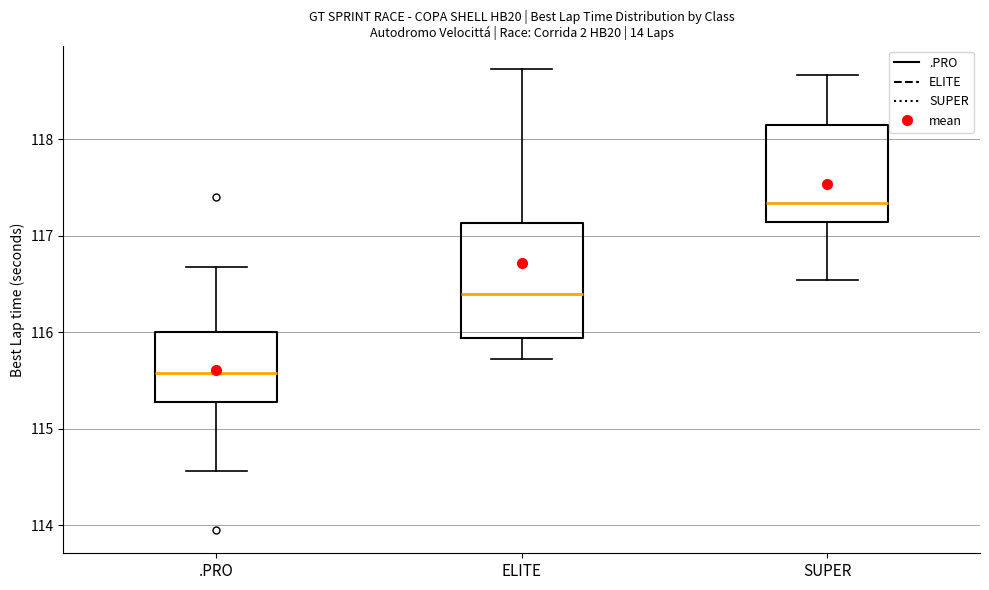

Where is the upper edge of the box for .PRO on the y-axis? The values are not printed on the chart, so give them approximately, as read against the axis.

116.0